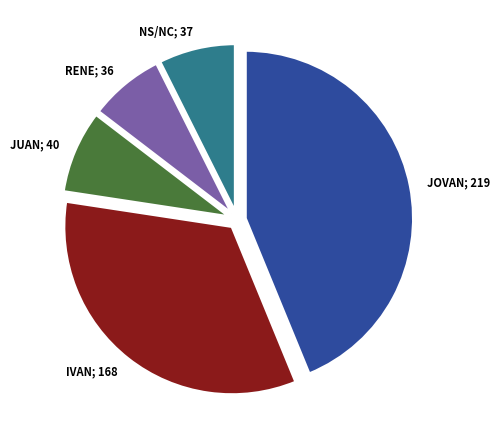

Which category has the biggest portion of the pie?

JOVAN; 219